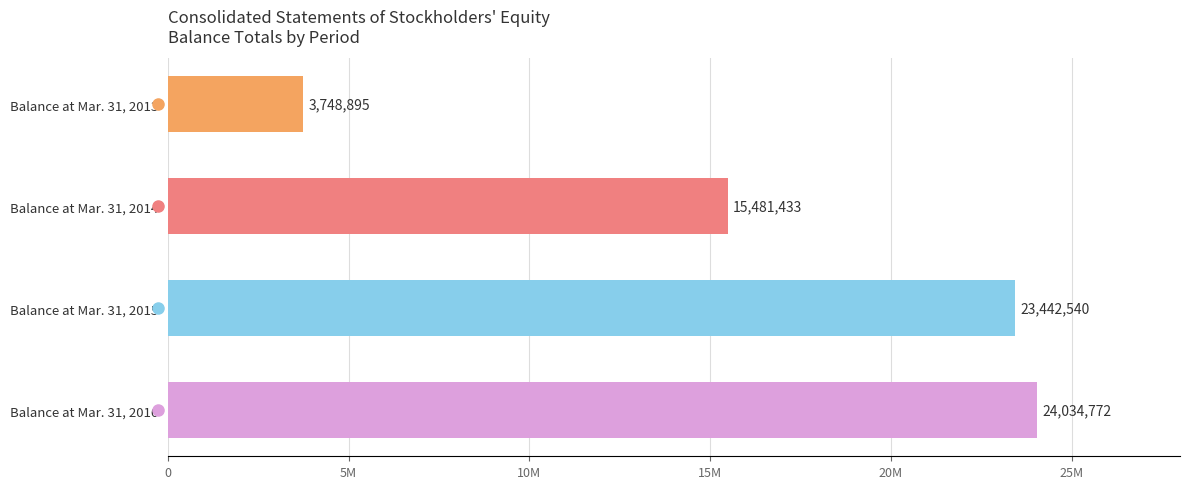

What is the difference between the maximum and minimum values?

20285877